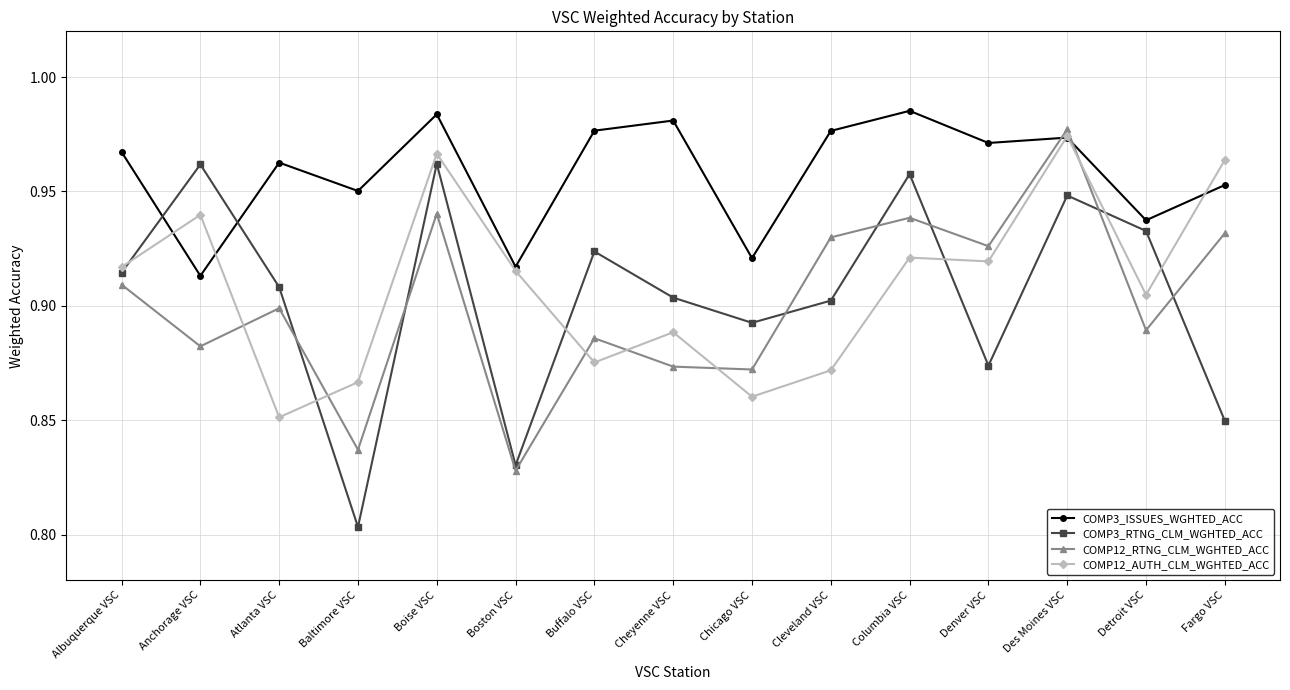

What is the label of the 5th point from the right?

Columbia VSC